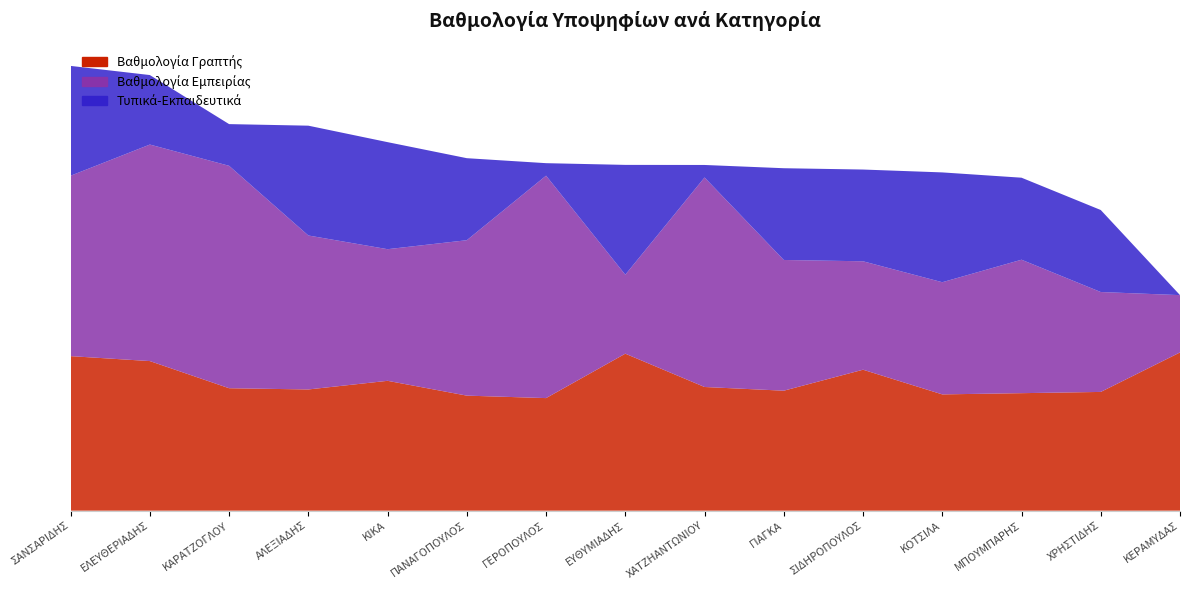

Reading left to right, extract all data points from this chart.

Βαθμολογία Γραπτής: ΣΑΝΣΑΡΙΔΗΣ=555.9	ΕΛΕΥΘΕΡΙΑΔΗΣ=538.1	ΚΑΡΑΤΖΟΓΛΟΥ=440.4	ΑΛΕΞΙΑΔΗΣ=436.0	ΚΙΚΑ=467.1	ΠΑΝΑΓΟΠΟΥΛΟΣ=413.8	ΓΕΡΟΠΟΥΛΟΣ=404.9	ΕΥΘΥΜΙΑΔΗΣ=564.7	ΧΑΤΖΗΑΝΤΩΝΙΟΥ=444.9	ΓΙΑΓΚΑ=431.6	ΣΙΔΗΡΟΠΟΥΛΟΣ=507.0	ΚΟΤΣΙΛΑ=418.3	ΜΠΟΥΜΠΑΡΗΣ=422.7	ΧΡΗΣΤΙΔΗΣ=427.1	ΚΕΡΑΜΥΔΑΣ=569.2
Βαθμολογία Εμπειρίας: ΣΑΝΣΑΡΙΔΗΣ=648.9	ΕΛΕΥΘΕΡΙΑΔΗΣ=778.8	ΚΑΡΑΤΖΟΓΛΟΥ=800.0	ΑΛΕΞΙΑΔΗΣ=553.8	ΚΙΚΑ=473.5	ΠΑΝΑΓΟΠΟΥΛΟΣ=559.1	ΓΕΡΟΠΟΥΛΟΣ=800.0	ΕΥΘΥΜΙΑΔΗΣ=284.0	ΧΑΤΖΗΑΝΤΩΝΙΟΥ=753.6	ΓΙΑΓΚΑ=470.2	ΣΙΔΗΡΟΠΟΥΛΟΣ=390.0	ΚΟΤΣΙΛΑ=403.5	ΜΠΟΥΜΠΑΡΗΣ=480.0	ΧΡΗΣΤΙΔΗΣ=359.3	ΚΕΡΑΜΥΔΑΣ=206.1
Τυπικά-Εκπαιδευτικά: ΣΑΝΣΑΡΙΔΗΣ=395.0	ΕΛΕΥΘΕΡΙΑΔΗΣ=250.0	ΚΑΡΑΤΖΟΓΛΟΥ=150.0	ΑΛΕΞΙΑΔΗΣ=395.0	ΚΙΚΑ=385.0	ΠΑΝΑΓΟΠΟΥΛΟΣ=295.0	ΓΕΡΟΠΟΥΛΟΣ=45.0	ΕΥΘΥΜΙΑΔΗΣ=395.0	ΧΑΤΖΗΑΝΤΩΝΙΟΥ=45.0	ΓΙΑΓΚΑ=330.0	ΣΙΔΗΡΟΠΟΥΛΟΣ=330.0	ΚΟΤΣΙΛΑ=395.0	ΜΠΟΥΜΠΑΡΗΣ=295.0	ΧΡΗΣΤΙΔΗΣ=295.0	ΚΕΡΑΜΥΔΑΣ=0.0